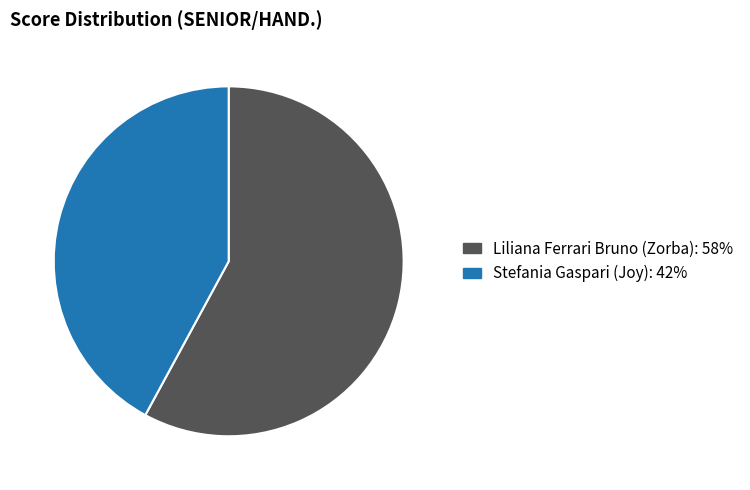

What is the ratio of the value at Liliana Ferrari Bruno (Zorba) to the value at Stefania Gaspari (Joy)?

1.4